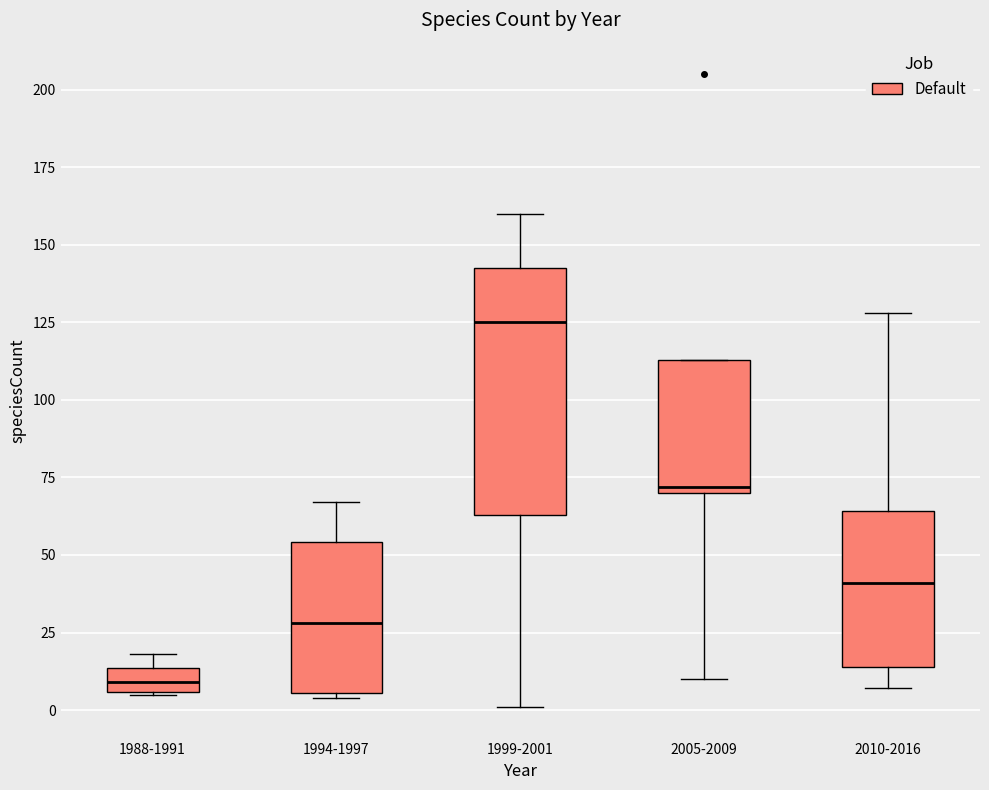

Where does the median line of the box for 1988-1991 sit on the y-axis? The values are not printed on the chart, so give them approximately, as read against the axis.

10